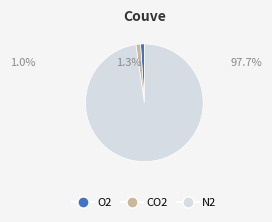

Does CO2 account for over 50% of the chart?

No